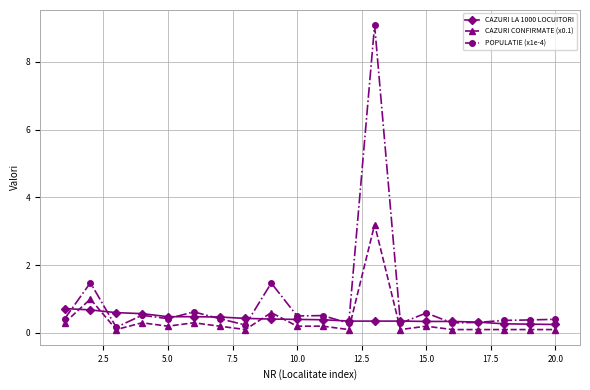

Which series has the widest spread of values?

POPULATIE (x1e-4)